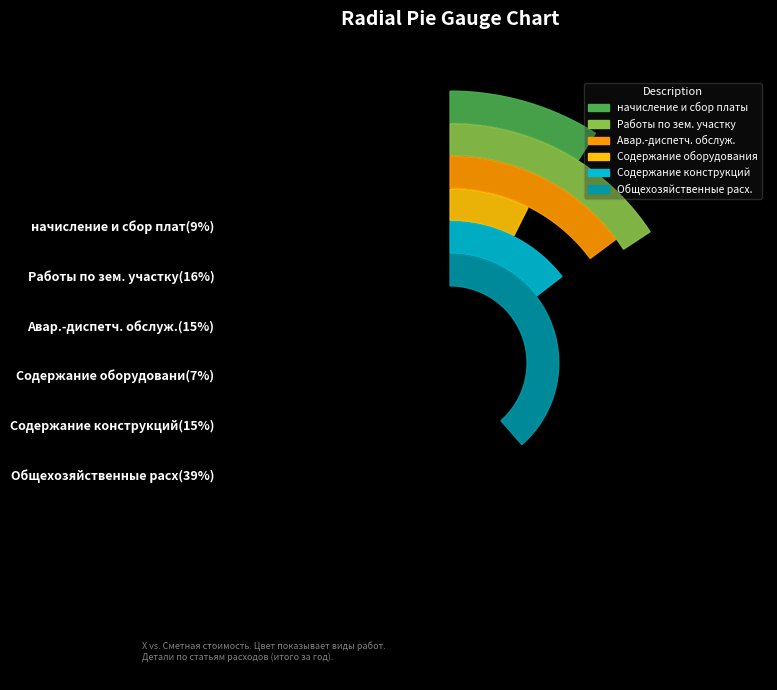

What is the smallest slice in the pie chart?

работы по содержанию оборудования